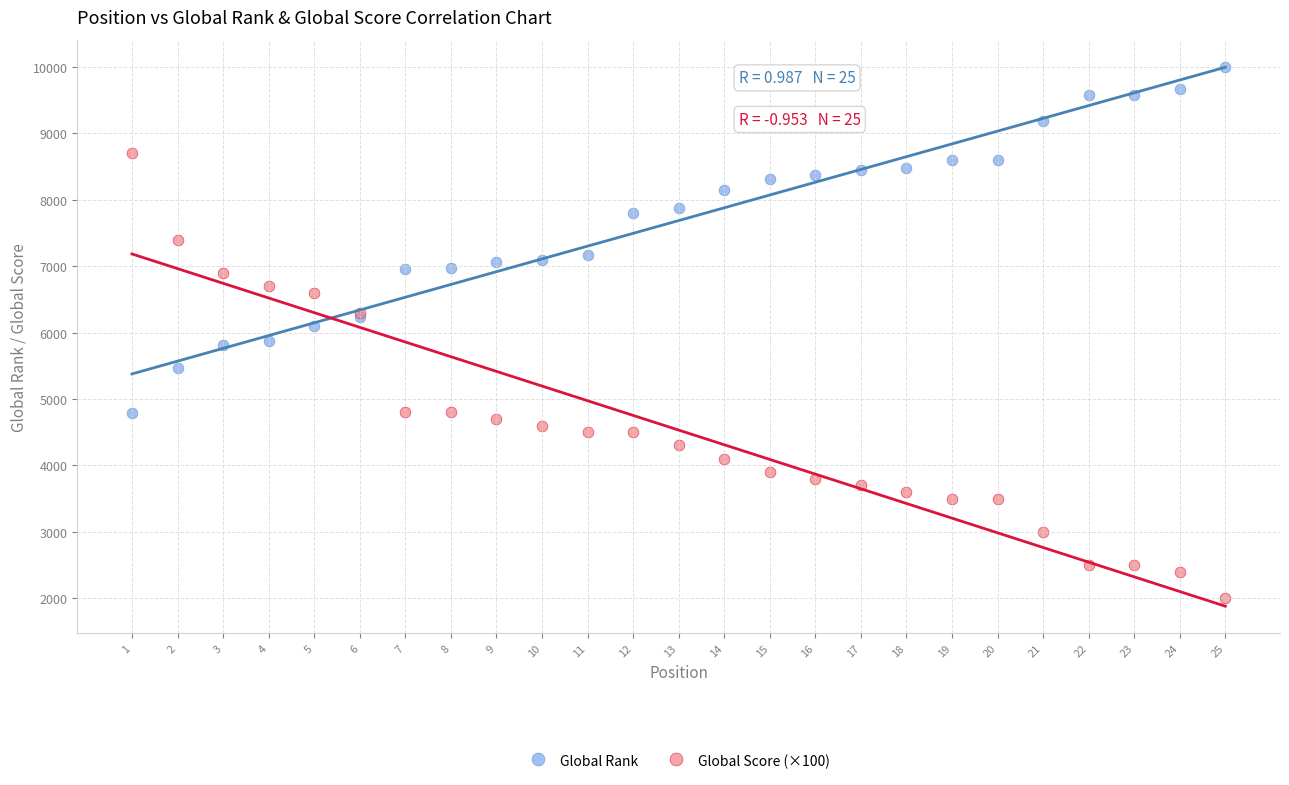

Which series has the widest spread of Y values?

Global Score (×100)